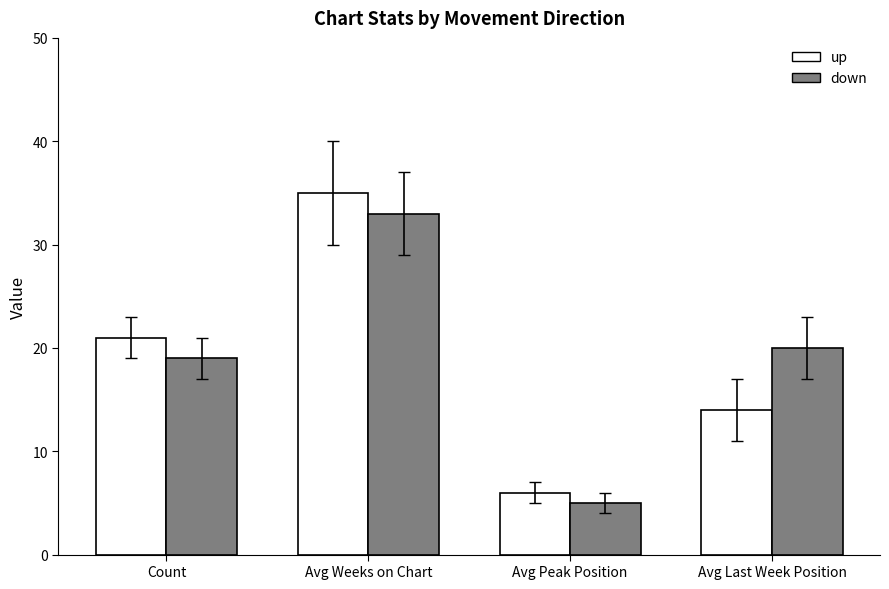

At how many categories does at least one series exceed 7?

3